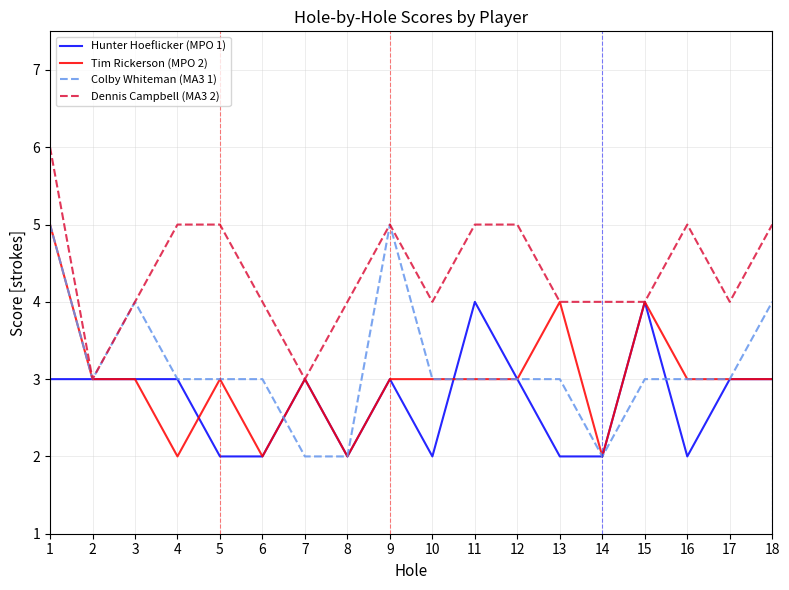

Between 5 and 10, which series saw the biggest shift?

Dennis Campbell (MA3 2)